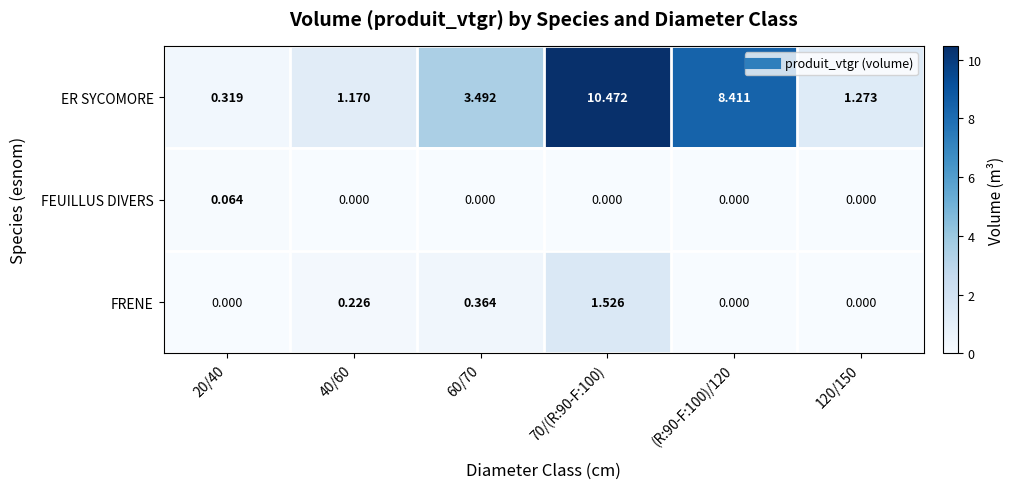

Which series has the largest total across all categories?

ER SYCOMORE